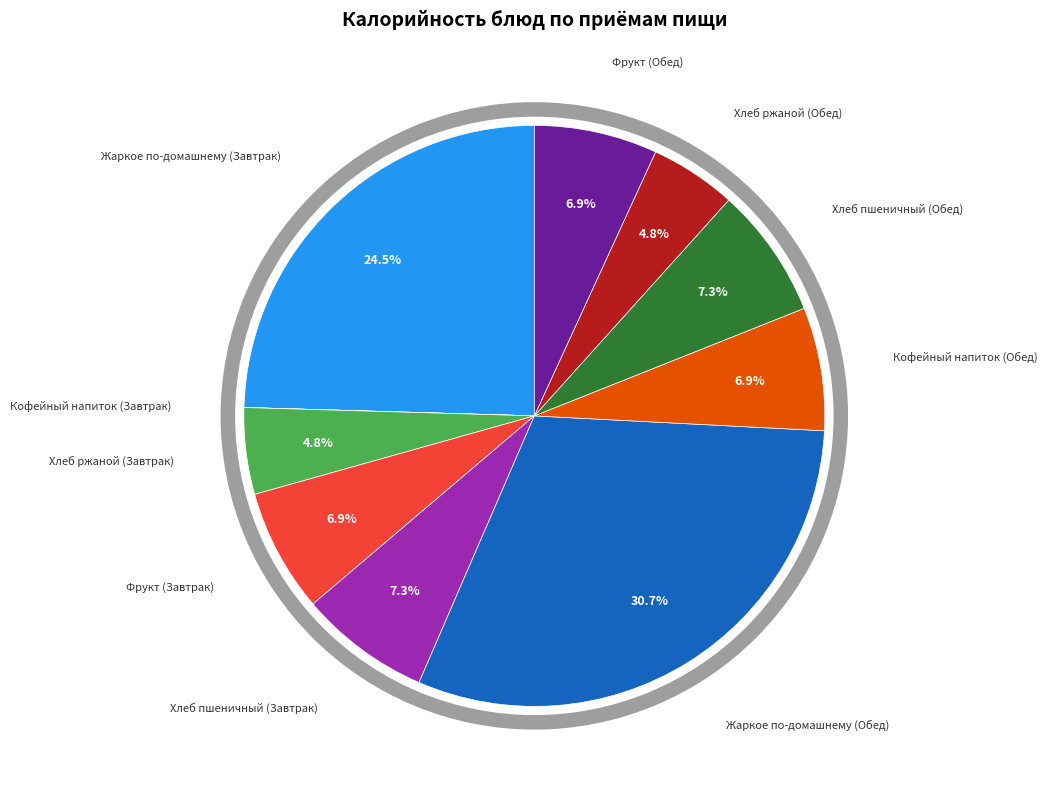

What portion of the pie excludes Хлеб пшеничный (Завтрак)?

92.7%